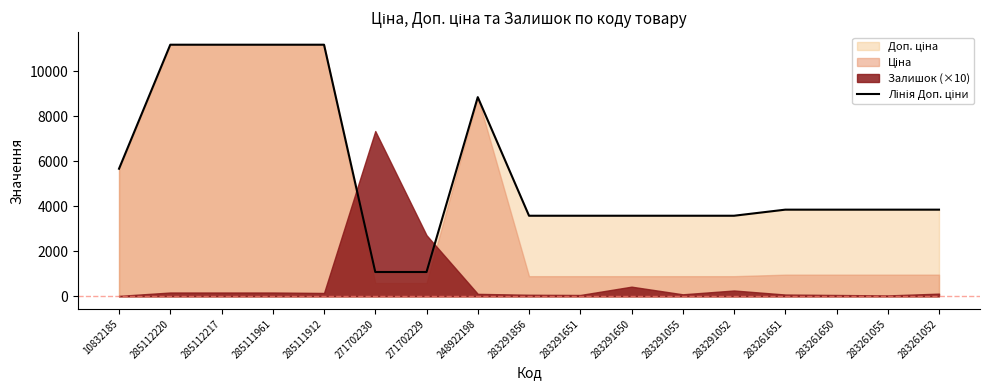

List the labels in order of value, smallest first.

271702230, 271702229, 283291856, 283291651, 283291650, 283291055, 283291052, 283261651, 283261650, 283261055, 283261052, 10832185, 248922198, 285112220, 285112217, 285111961, 285111912